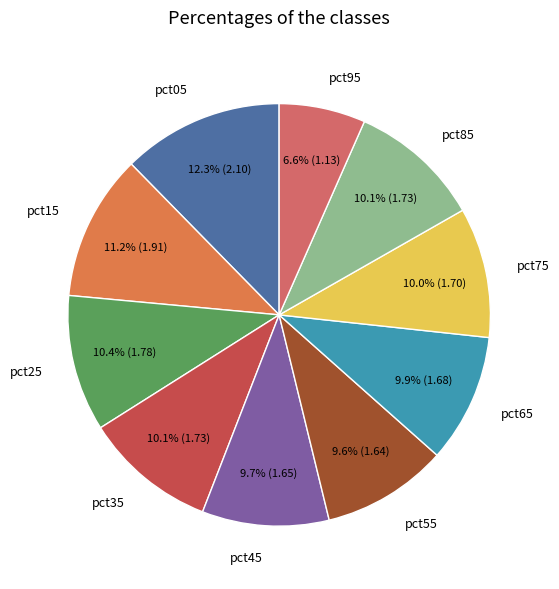

Combined, what portion of the pie is pct05 and pct65?

22.2%